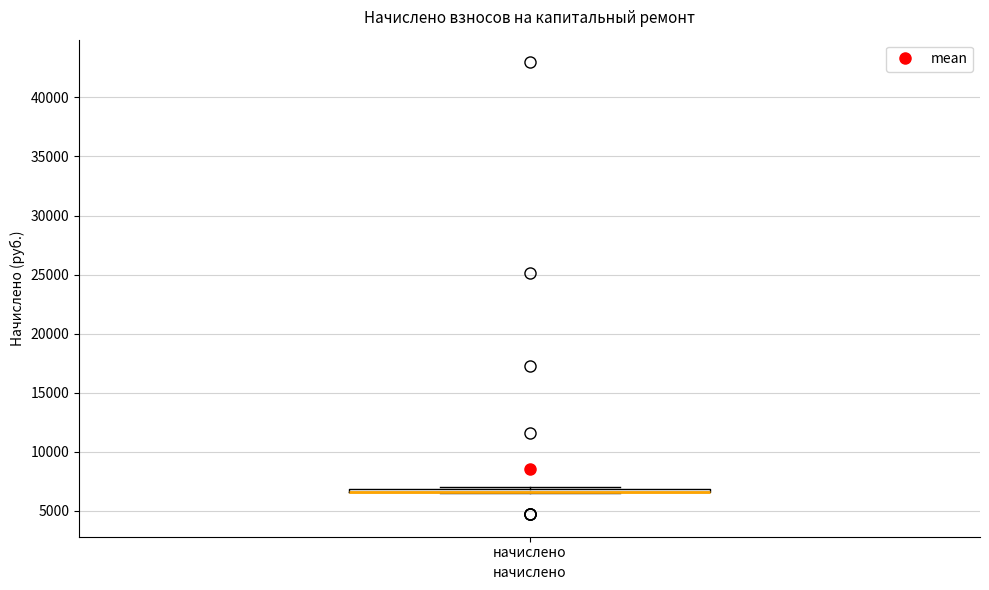

Where is the lower edge of the box for начислено on the y-axis? The values are not printed on the chart, so give them approximately, as read against the axis.

6500